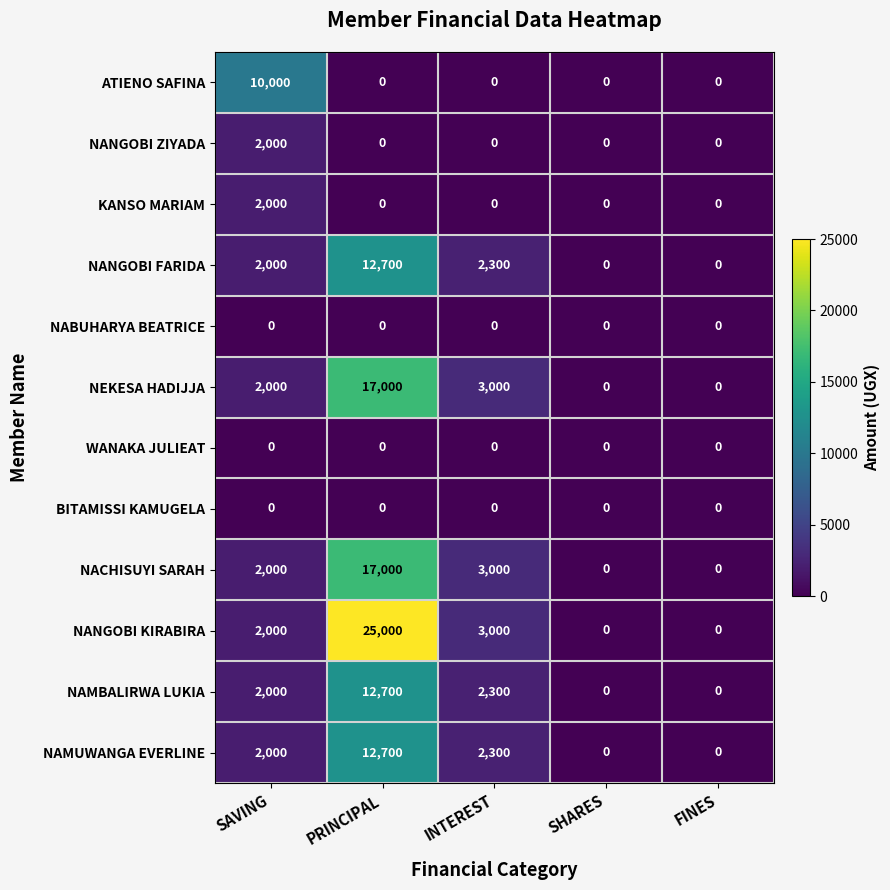

Which series has the widest spread of values?

NANGOBI KIRABIRA